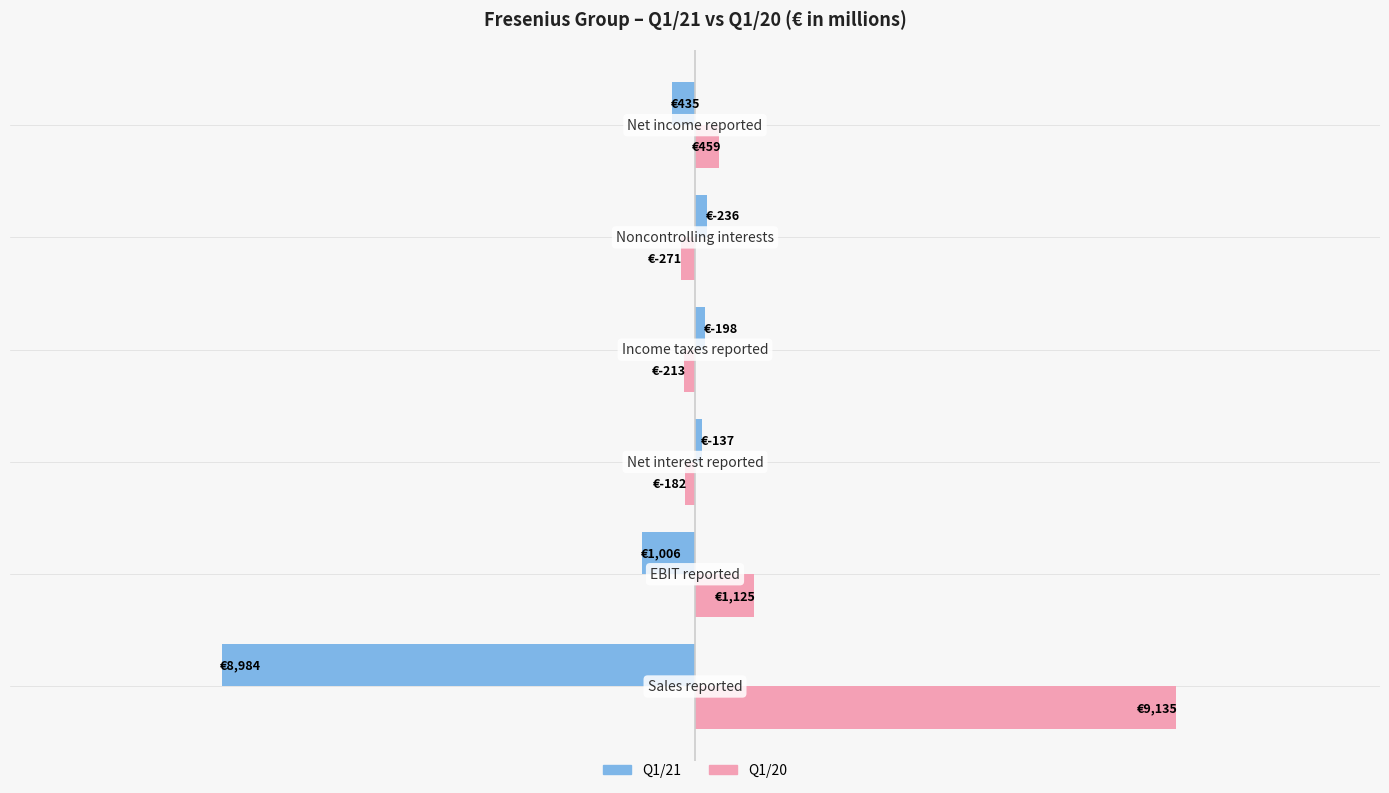

What are all the series names shown in the legend?

Q1/21, Q1/20